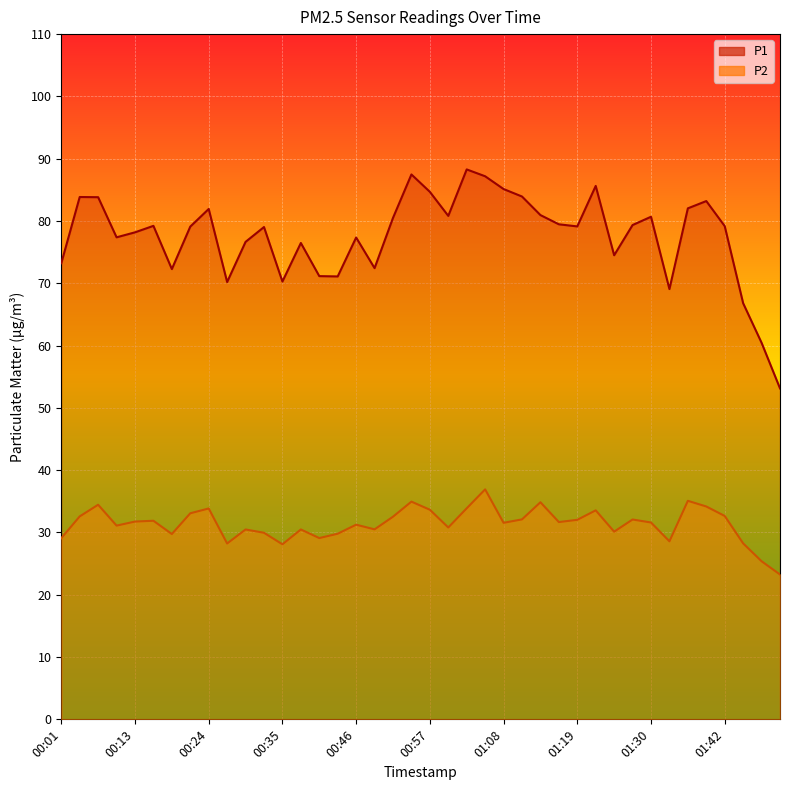

Reading left to right, what are all the values shown in this chart?

P1: 00:01=73.2	00:04=83.8	00:07=83.8	00:10=77.4	00:13=78.2	00:15=79.2	00:18=72.3	00:21=79.1	00:24=81.9	00:26=70.2	00:29=76.7	00:32=79.0	00:35=70.3	00:38=76.5	00:40=71.2	00:43=71.1	00:46=77.3	00:49=72.4	00:51=80.5	00:54=87.5	00:57=84.7	01:00=80.8	01:03=88.3	01:05=87.2	01:08=85.1	01:11=83.9	01:14=81.0	01:16=79.5	01:19=79.1	01:22=85.6	01:25=74.5	01:27=79.3	01:30=80.7	01:33=69.1	01:36=82.0	01:39=83.2	01:42=79.2	01:48=66.8	01:50=60.5	01:53=53.1
P2: 00:01=29.1	00:04=32.6	00:07=34.5	00:10=31.1	00:13=31.8	00:15=31.9	00:18=29.8	00:21=33.1	00:24=33.9	00:26=28.2	00:29=30.5	00:32=29.9	00:35=28.1	00:38=30.5	00:40=29.1	00:43=29.8	00:46=31.2	00:49=30.5	00:51=32.5	00:54=35.0	00:57=33.6	01:00=30.8	01:03=33.9	01:05=36.9	01:08=31.6	01:11=32.1	01:14=34.9	01:16=31.7	01:19=32.0	01:22=33.5	01:25=30.1	01:27=32.1	01:30=31.6	01:33=28.6	01:36=35.1	01:39=34.2	01:42=32.6	01:48=28.2	01:50=25.4	01:53=23.2